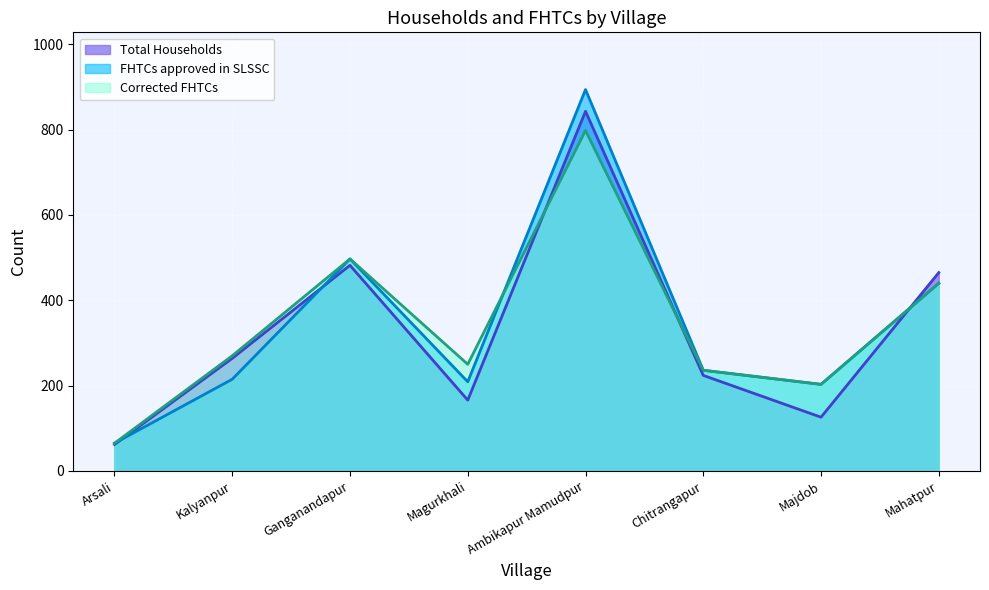

What is the sum of all FHTCs approved in SLSSC values?

2759